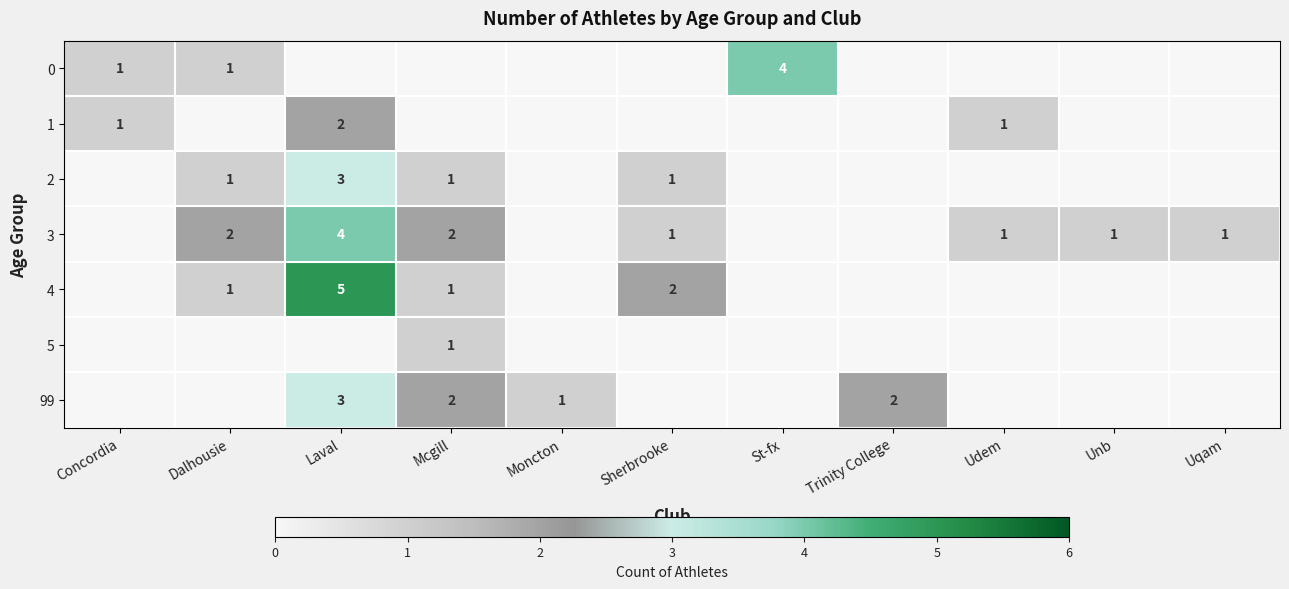

The 99 series shows 4 at Trinity College. True or false?

False